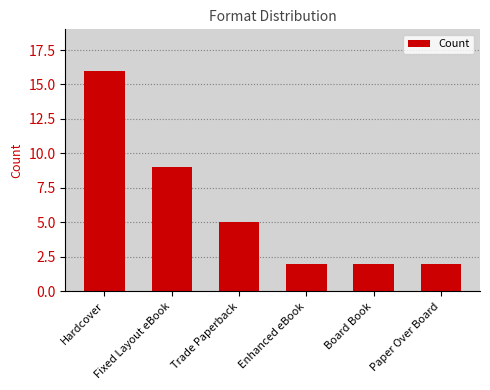

What is the difference between the maximum and minimum values?

14